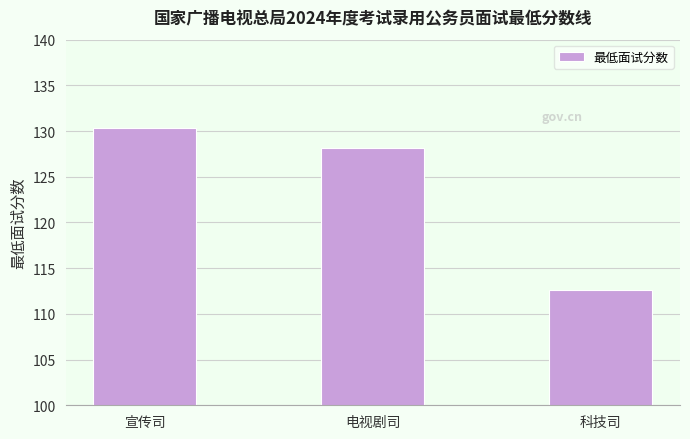

How many bars are there in total?

3